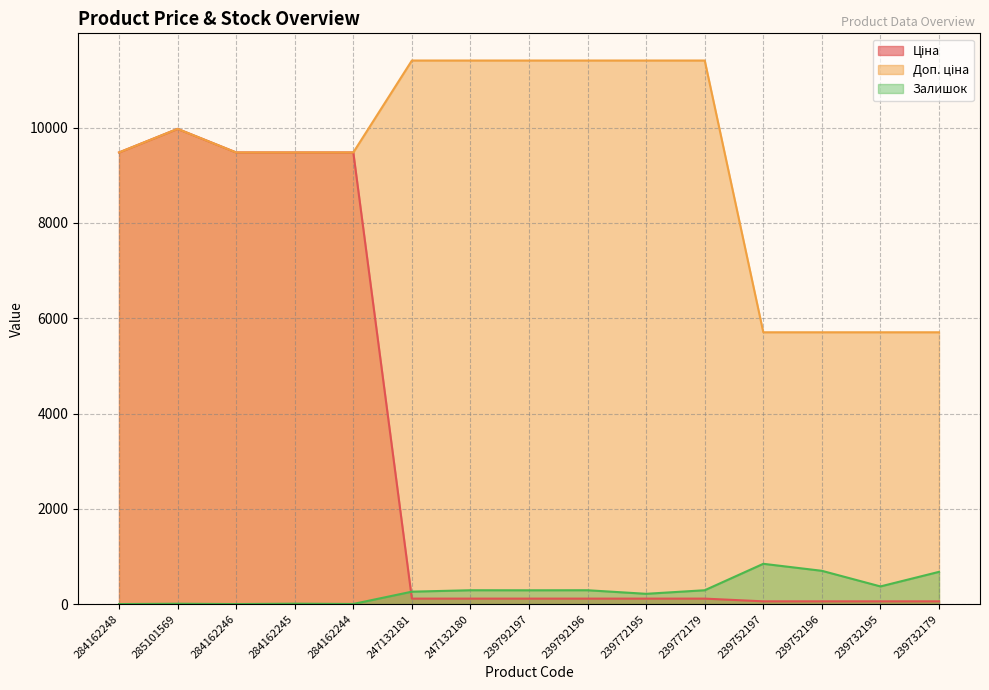

What is the difference between the Залишок values at 284162245 and 247132180?

282.0